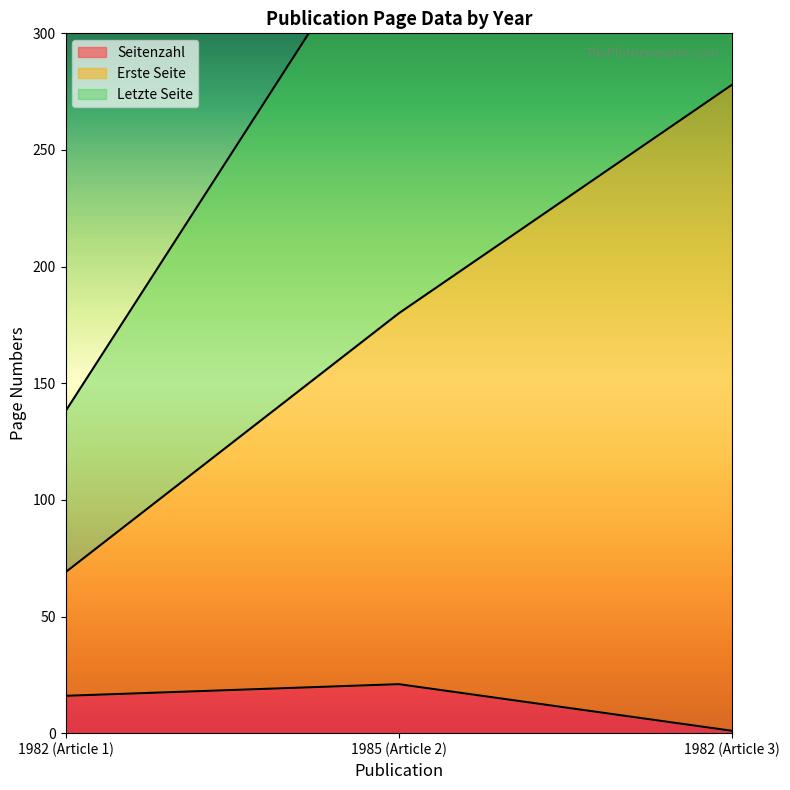

How many data points in Erste Seite are above 180?

1